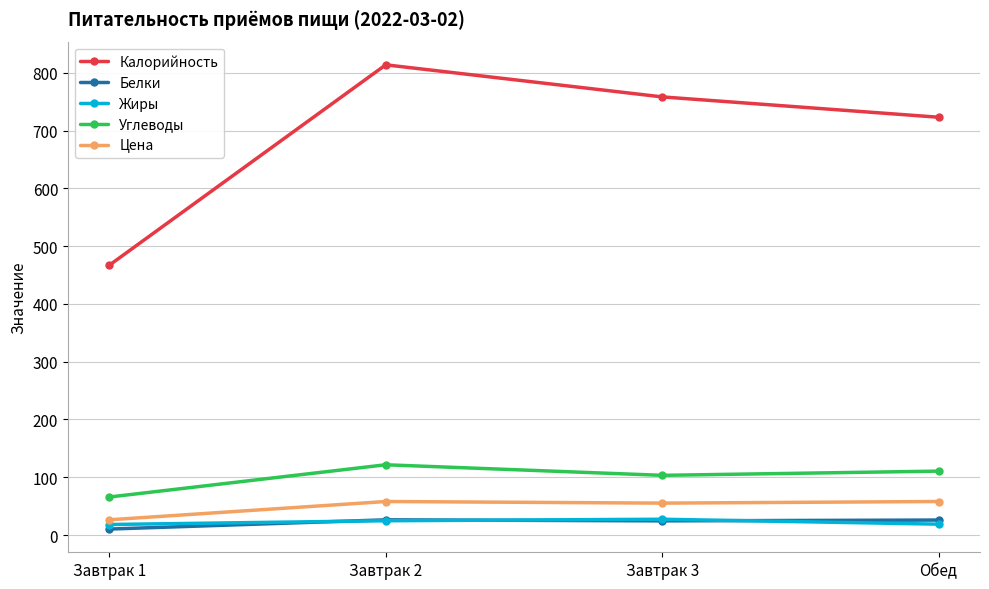

What is the approximate value of Цена at Завтрак 2?

58.0